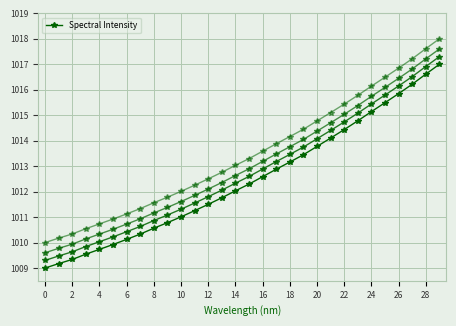

How many values exceed 1012?

16